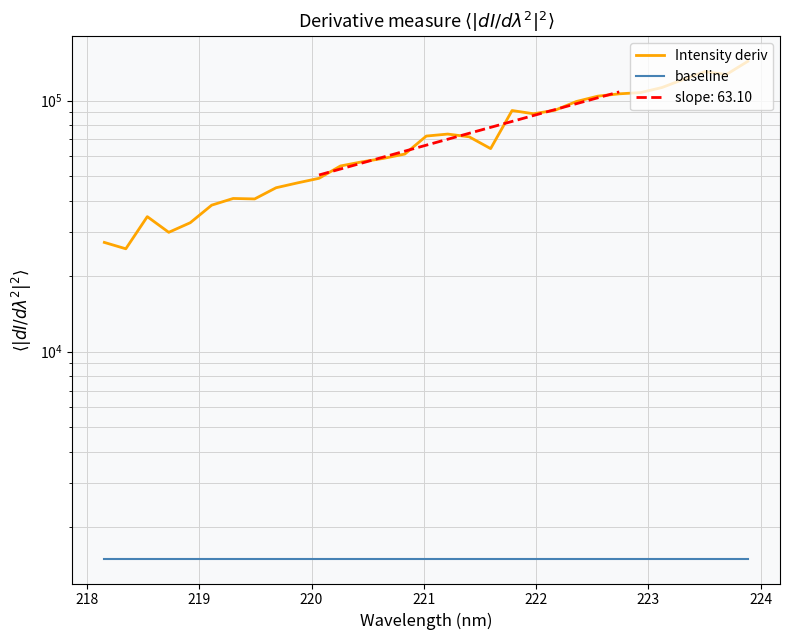

True or false: baseline and Intensity deriv cross at least once.

False